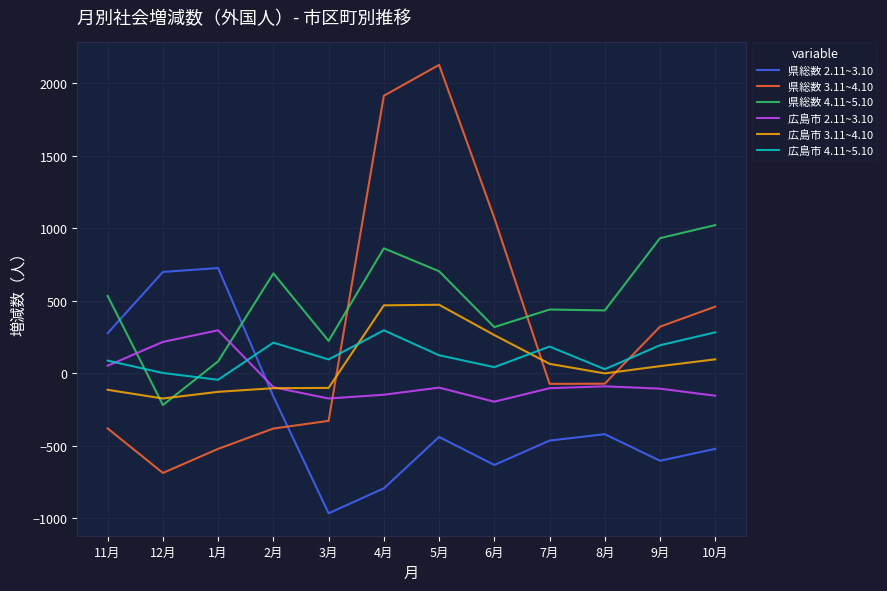

Is the value of 広島市 4.11~5.10 at 4月 greater than the value of 県総数 2.11~3.10 at 5月?

Yes